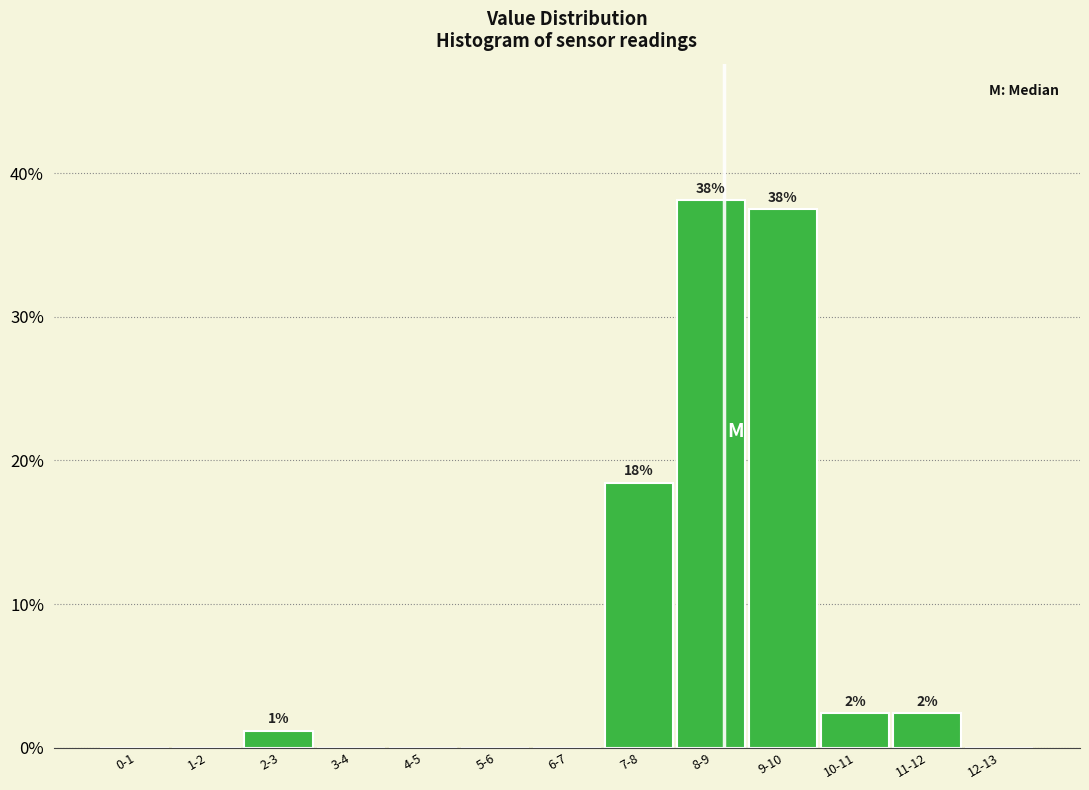

Reading left to right, list all the values displayed in this chart.

0-1=0.0	1-2=0.0	2-3=1.2	3-4=0.0	4-5=0.0	5-6=0.0	6-7=0.0	7-8=18.5	8-9=38.1	9-10=37.5	10-11=2.4	11-12=2.4	12-13=0.0